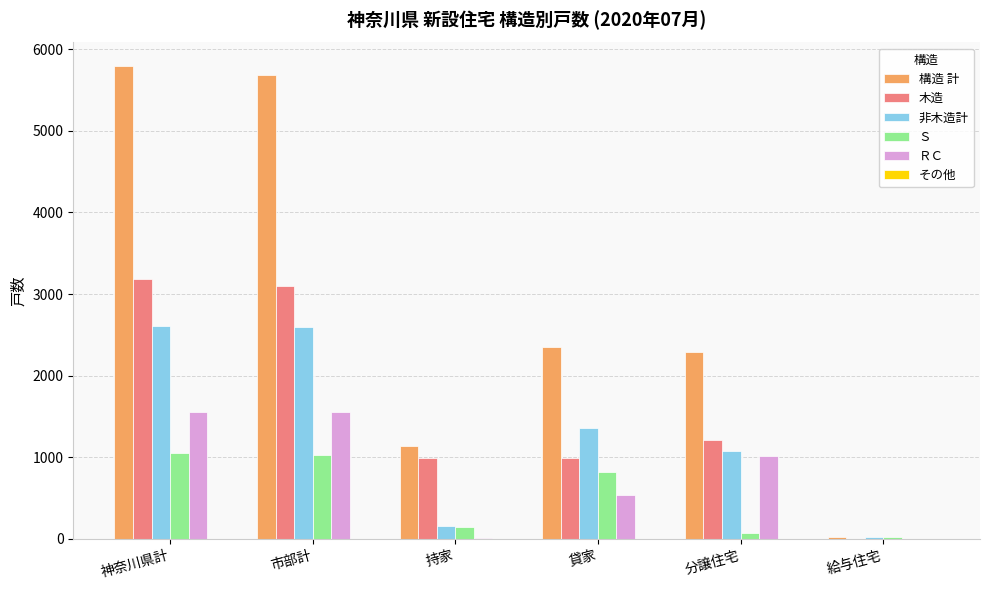

What is the total value across all series at 貸家?

6052